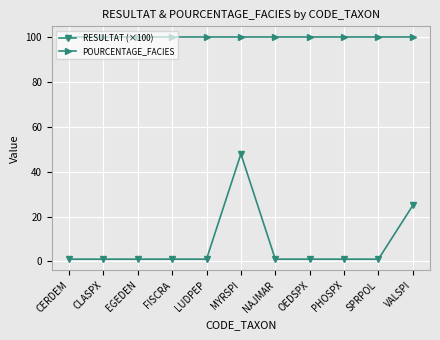

At how many categories does at least one series exceed 93?

11